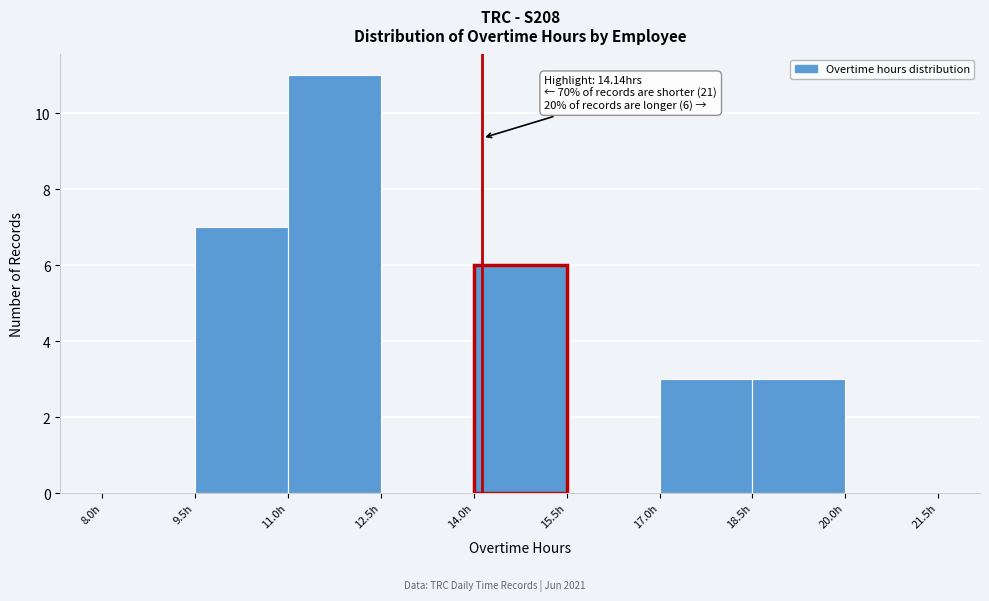

Which range on the x-axis has the tallest bar?

11.0 to 12.5